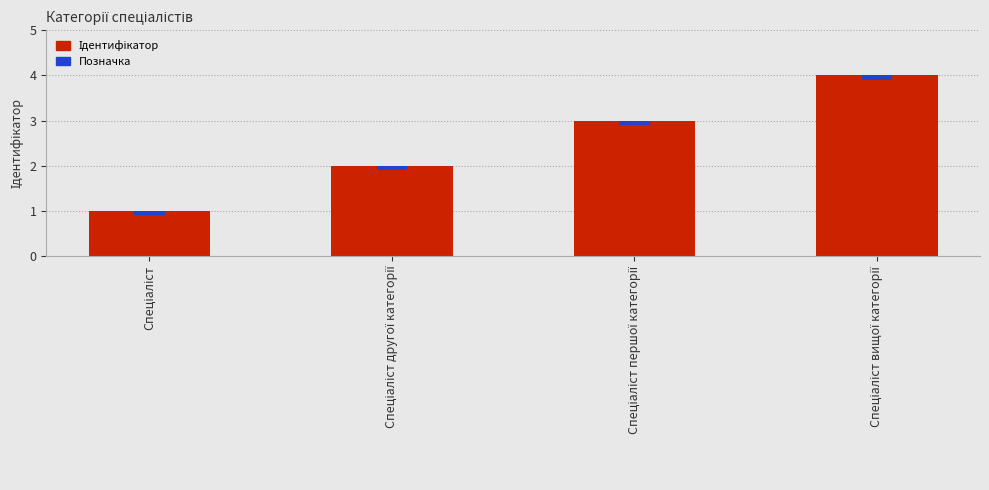

Is it true that the value at Спеціаліст вищої категорії is 7?

False